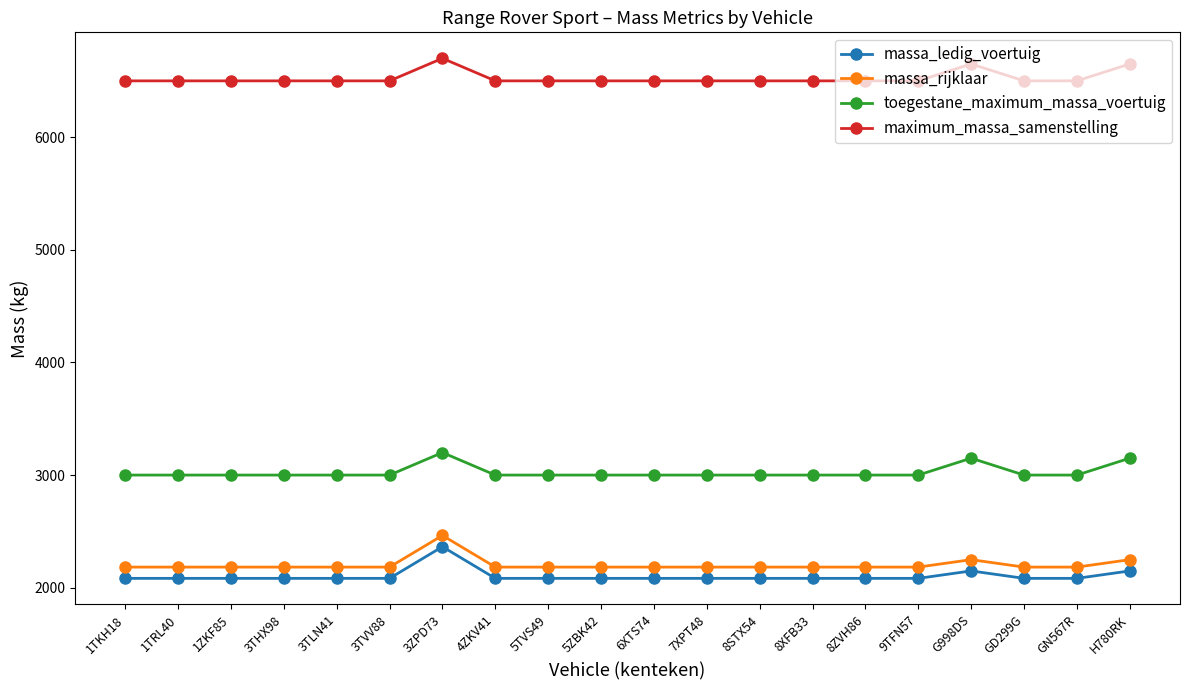

Does the chart display data point markers on the line(s)?

Yes